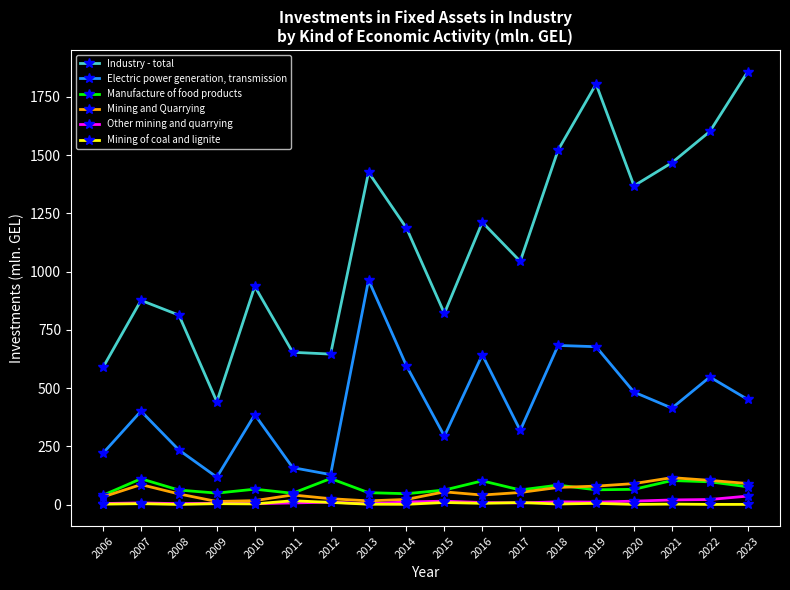

True or false: Mining and Quarrying has a value of 33.1 at 2006.

True